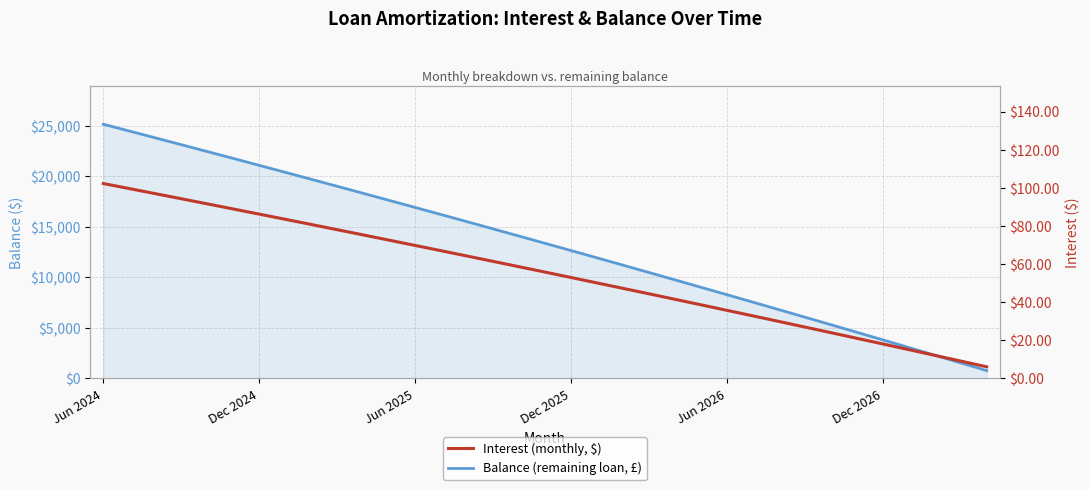

Count the number of data series in this chart.

2